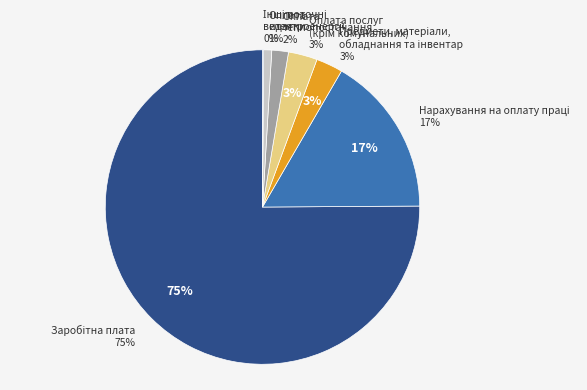

Do Інші поточні видатки and Оплата послуг (крім комунальних) together represent more than half of the pie?

No